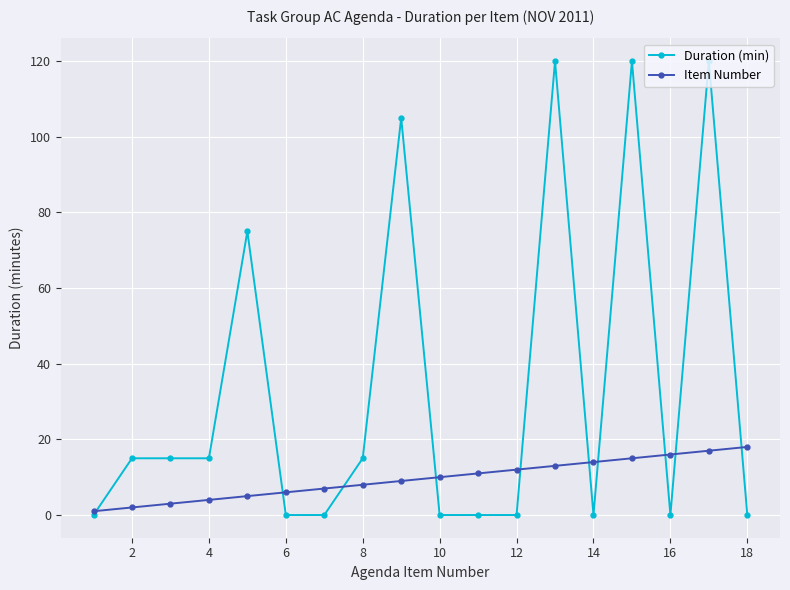

Reading right to left, extract all data points from this chart.

Duration (min): 0	120	0	120	0	120	0	0	0	105	15	0	0	75	15	15	15	0
Item Number: 18	17	16	15	14	13	12	11	10	9	8	7	6	5	4	3	2	1